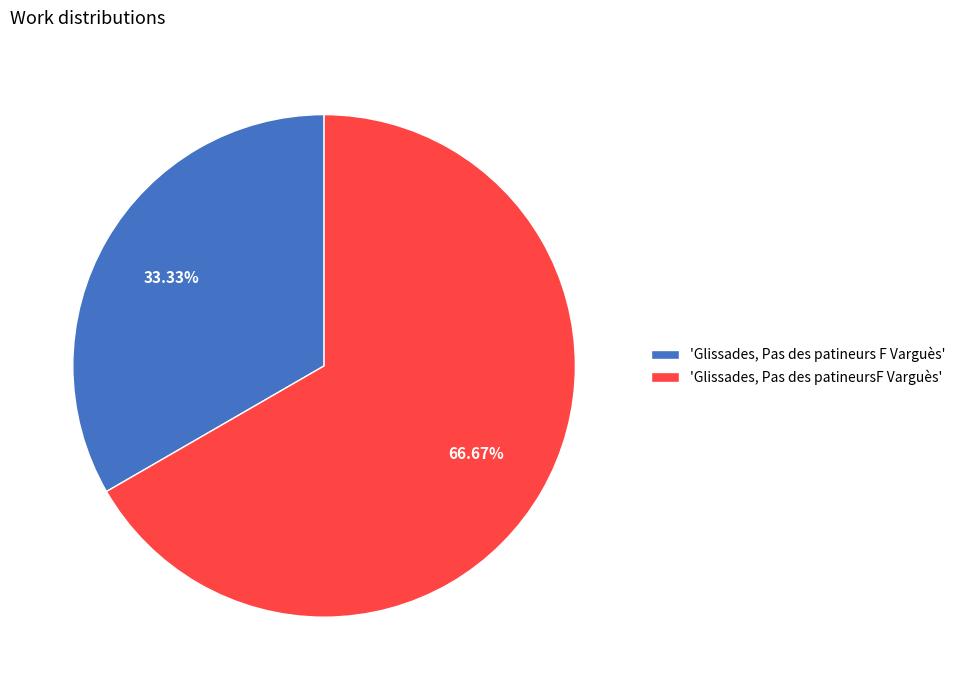

Approximately how many times larger is the value at 'Glissades, Pas des patineursF Varguès' compared to 'Glissades, Pas des patineurs F Varguès'?

2.0